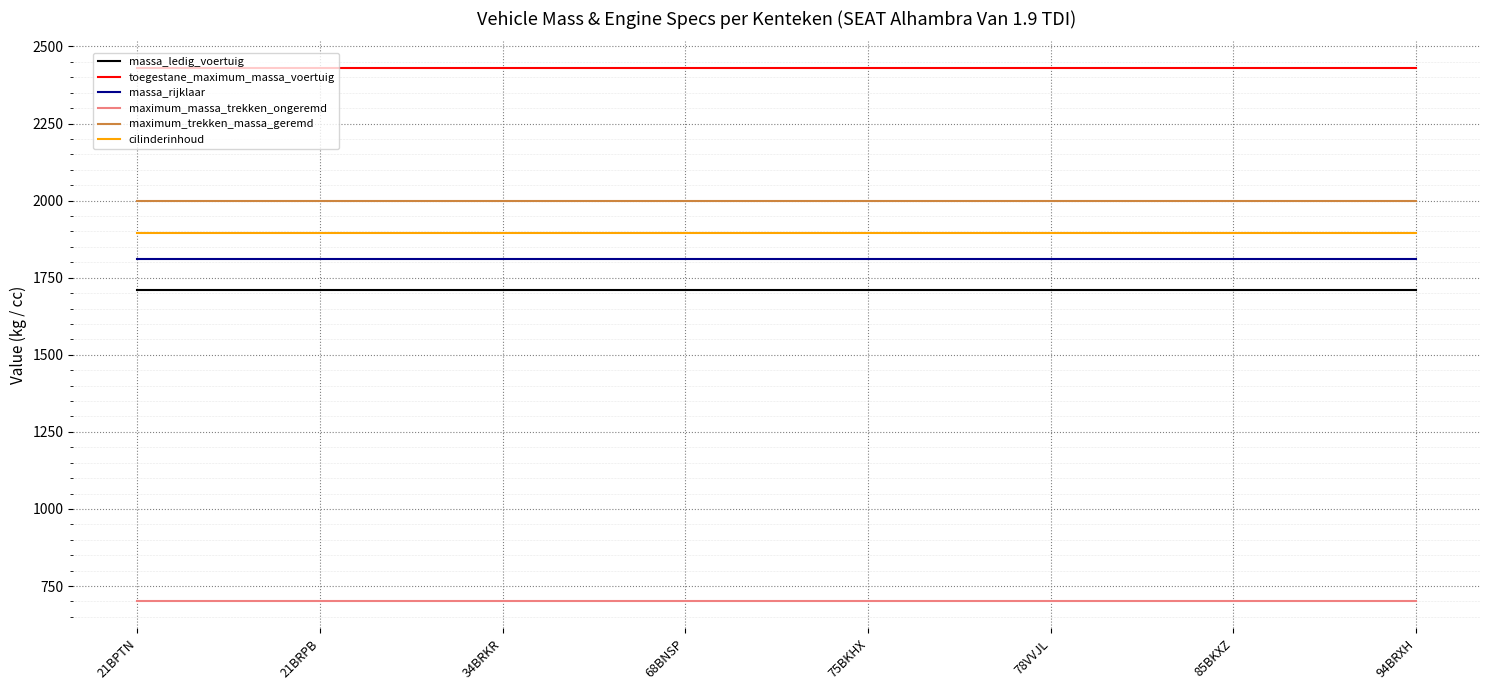

The value of massa_rijklaar at 94BRXH is 2972. True or false?

False